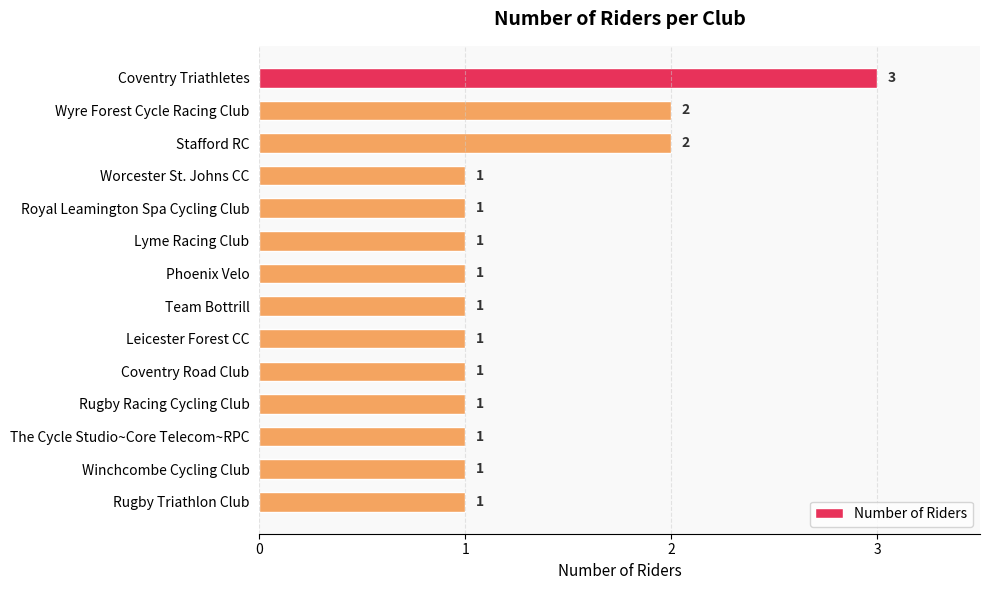

What is the minimum value shown in the chart?

1